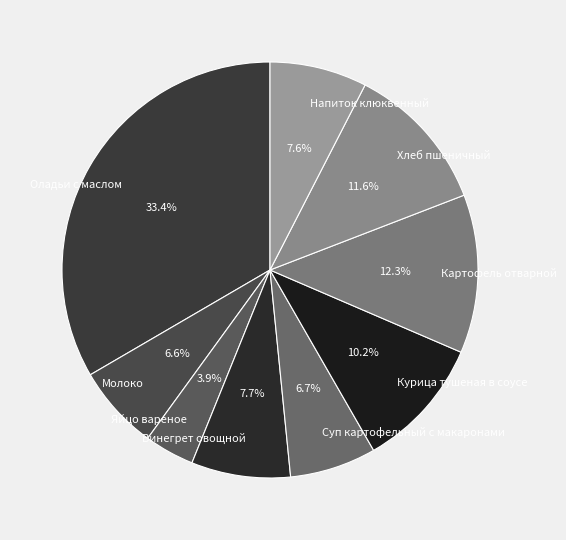

Which has a higher value, Молоко or Курица тушеная в соусе?

Курица тушеная в соусе